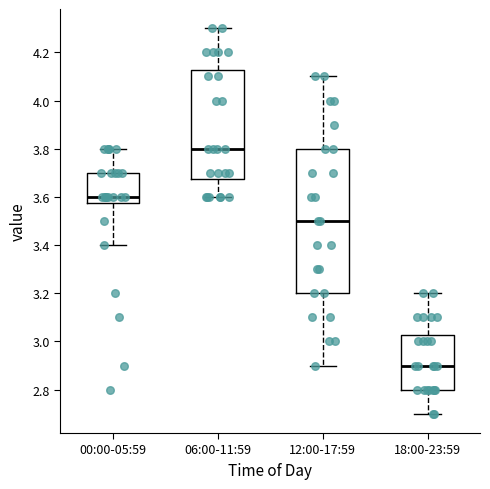

Which box has the highest median line?

06:00-11:59